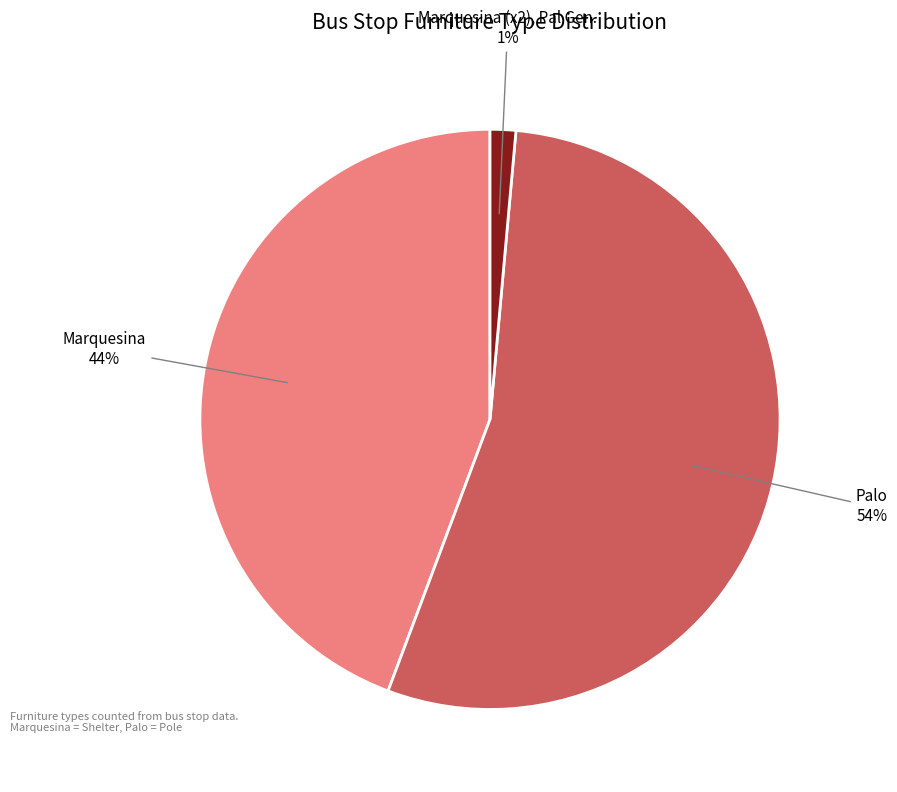

Combined, do Palo and Marquesina account for over 50%?

Yes